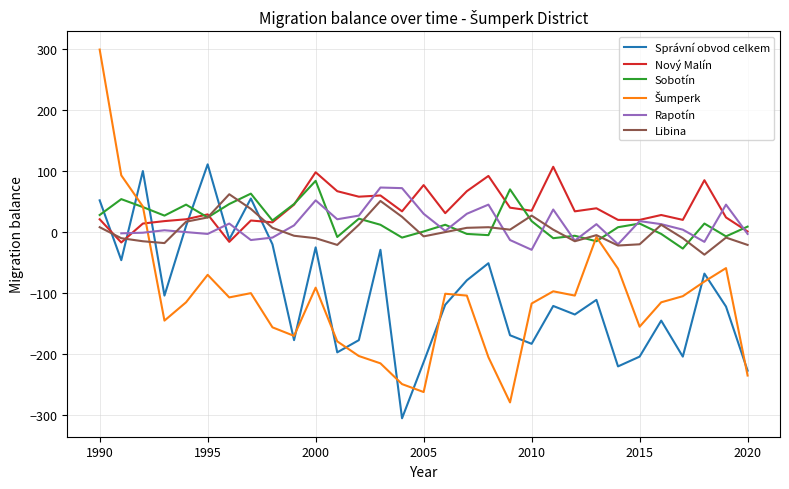

Which category has the highest value in the Sobotín series?

2000